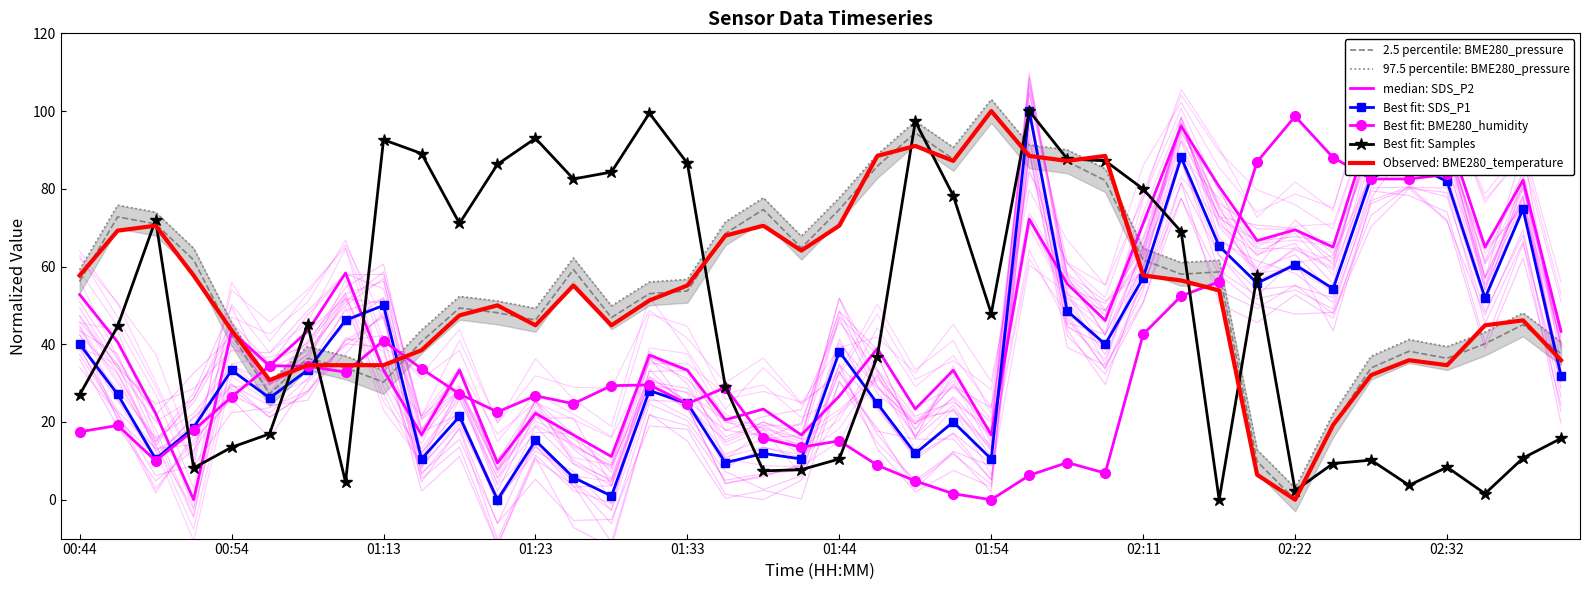

What is the value of the Samples point at the 29th from the left?

79.9